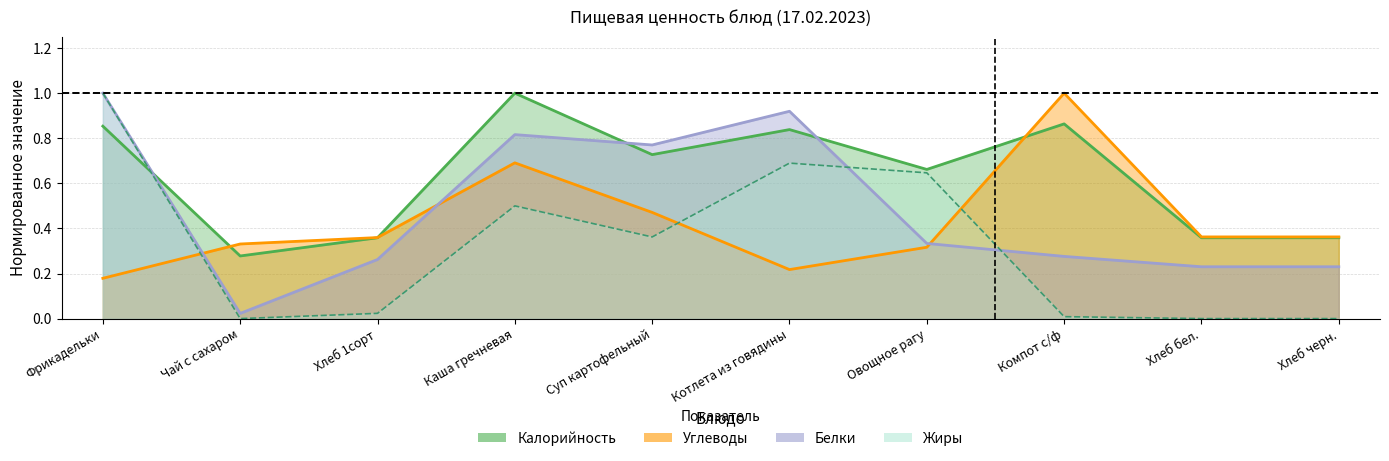

Between Хлеб 1сорт and Хлеб черн., which is larger?

Хлеб 1сорт